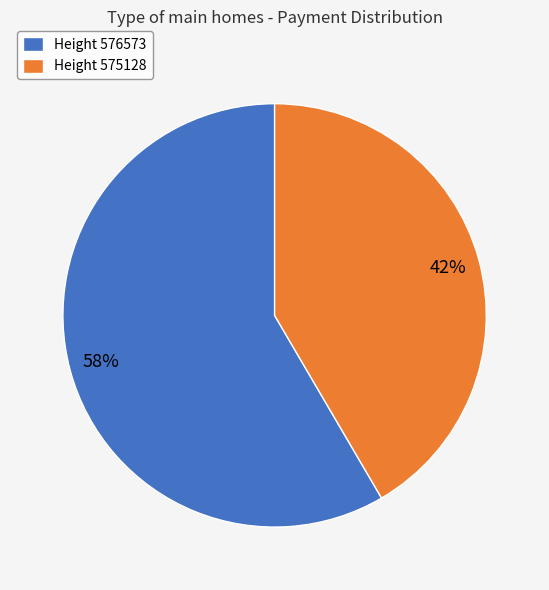

To the nearest percent, what is the average slice percentage?

50%